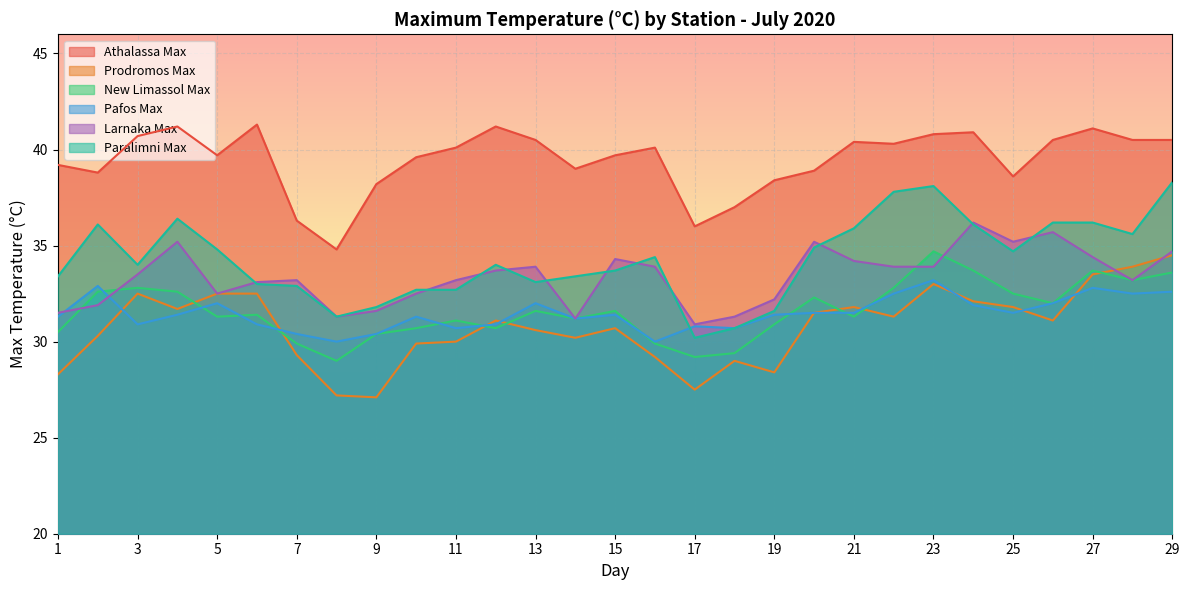

What value does the Athalassa Max series have at 2?

38.8